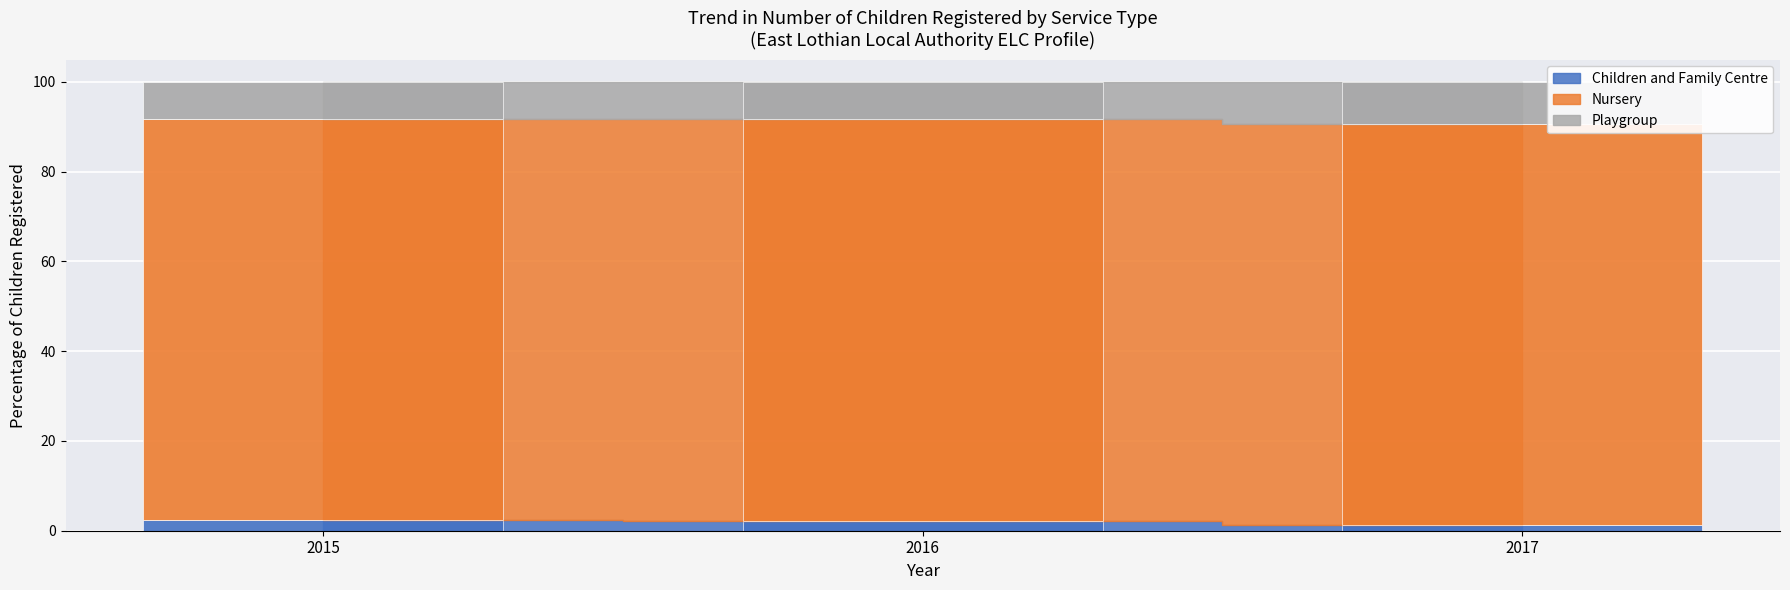

Is the value of Nursery at 2016 greater than the value of Children and Family Centre at 2017?

Yes